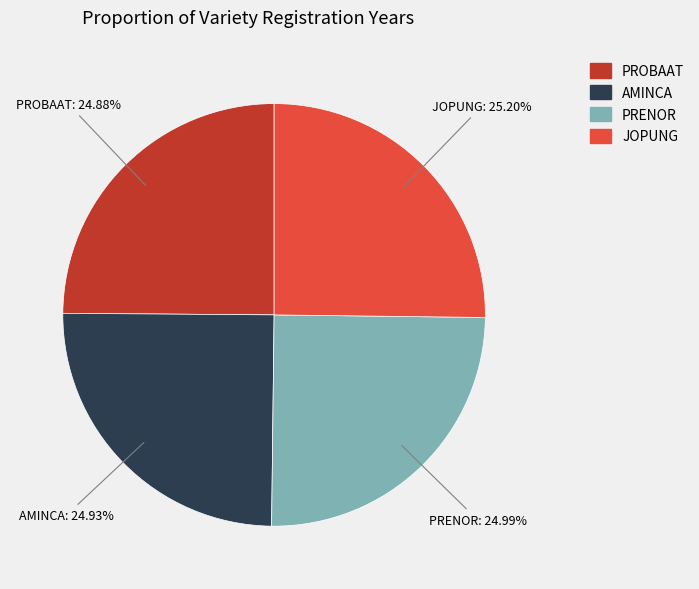

True or false: AMINCA accounts for 12% of the total.

False